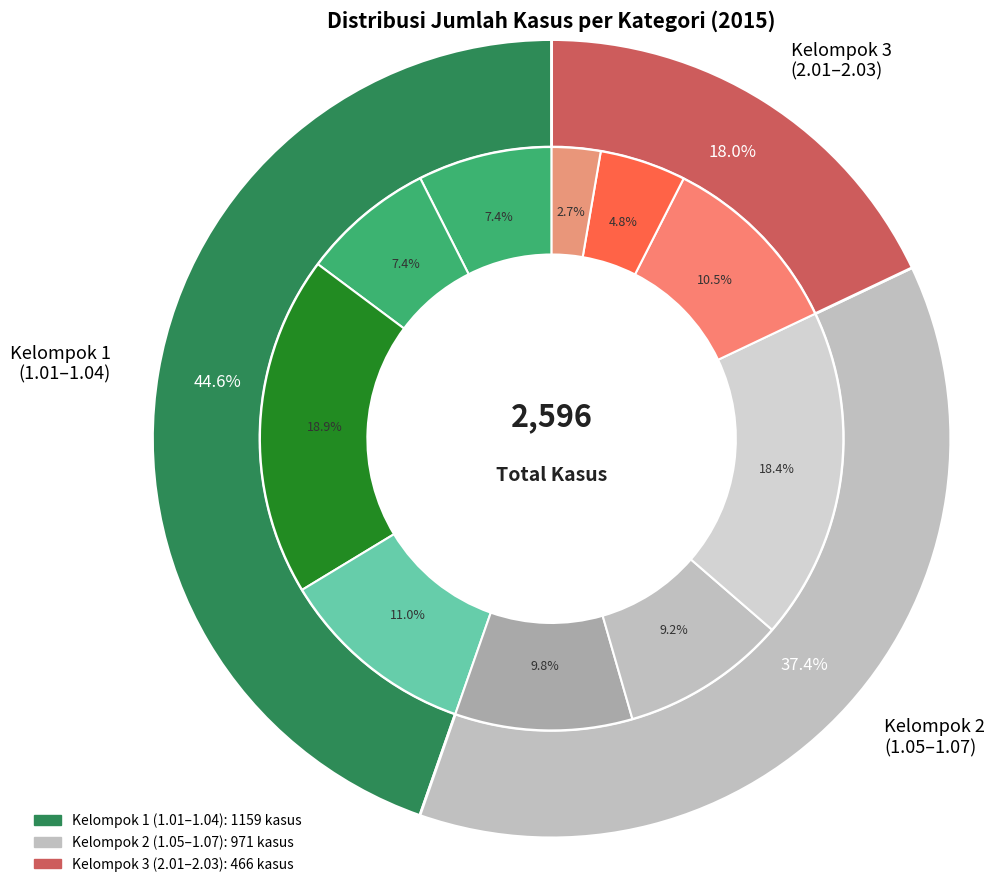

Do 2.02.00 and 1.02.00 together represent more than half of the pie?

No